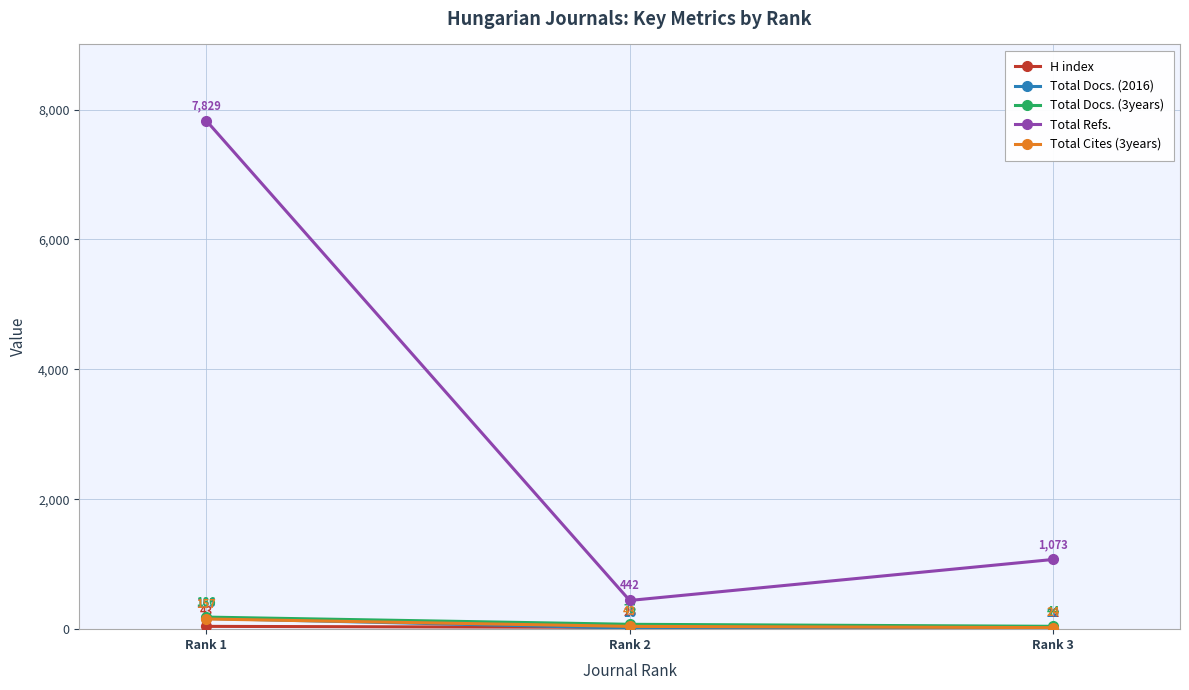

True or false: Total Docs. (2016) has a value of 20 at Rank 3.

True